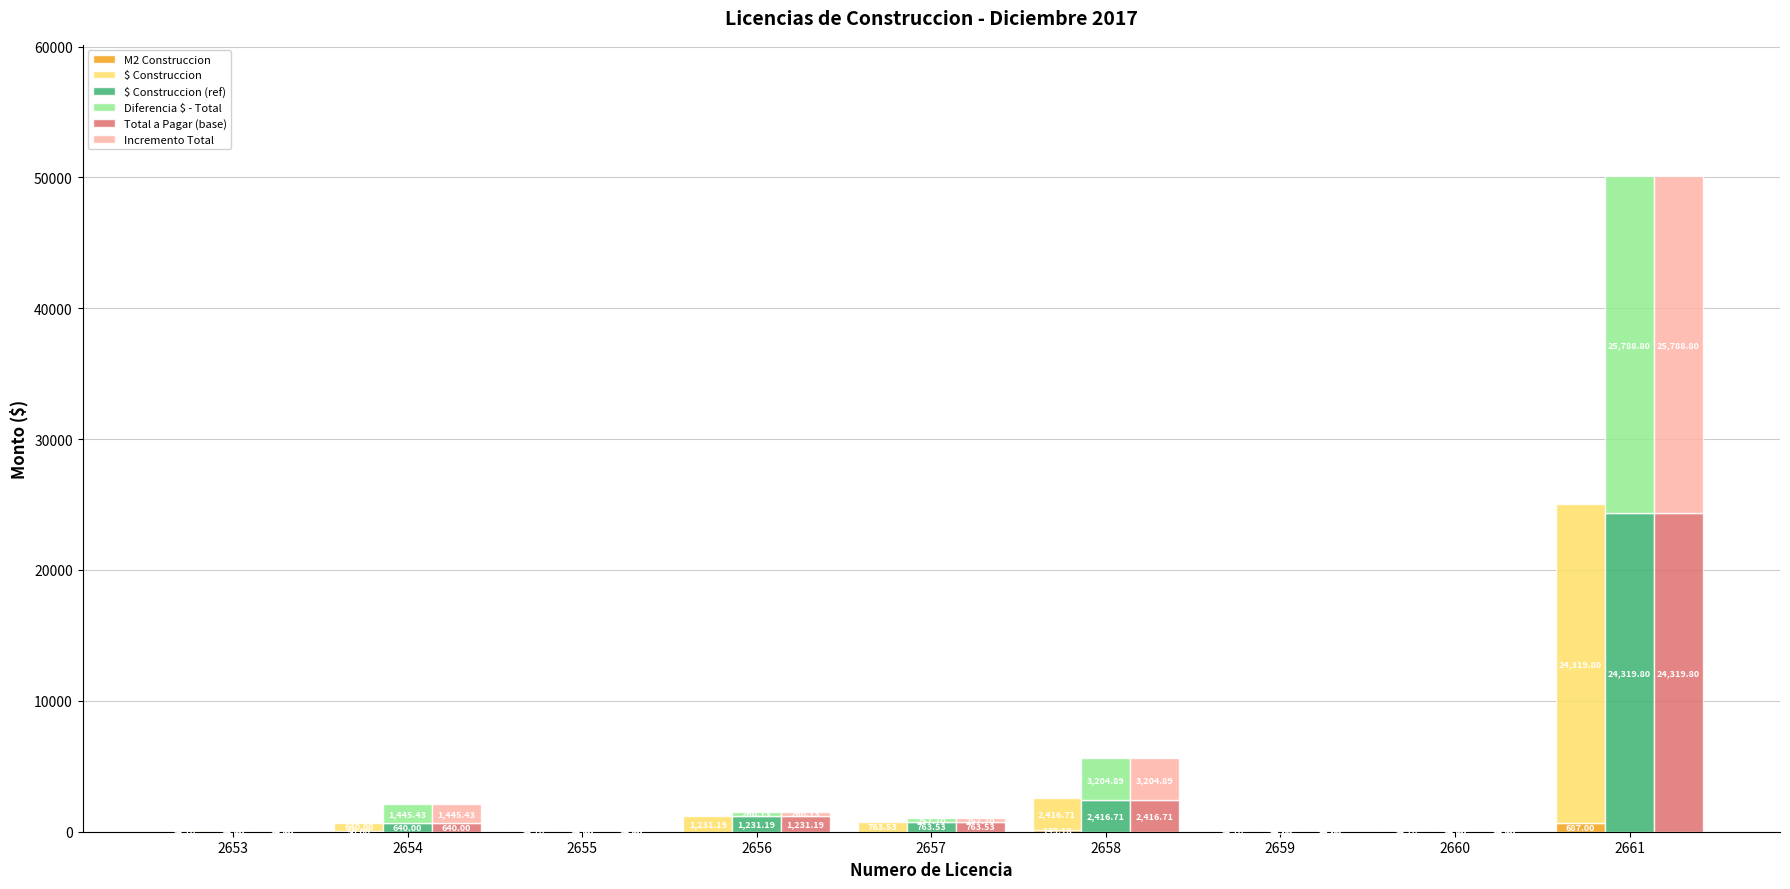

What are all the series names shown in the legend?

M2 Construccion, $ Construccion, $ Construccion (ref), Diferencia $ - Total, Total a Pagar (base), Incremento Total